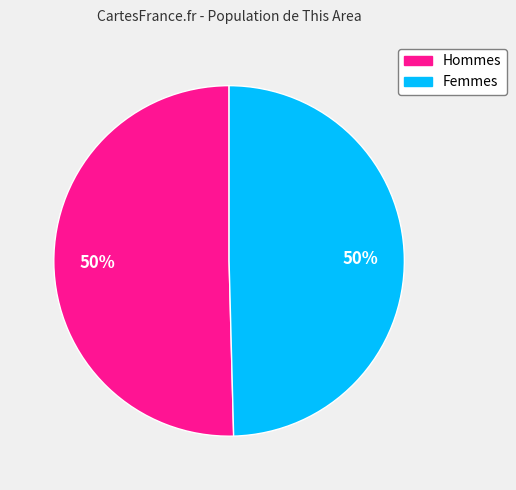

To the nearest percent, what is the average slice percentage?

50%